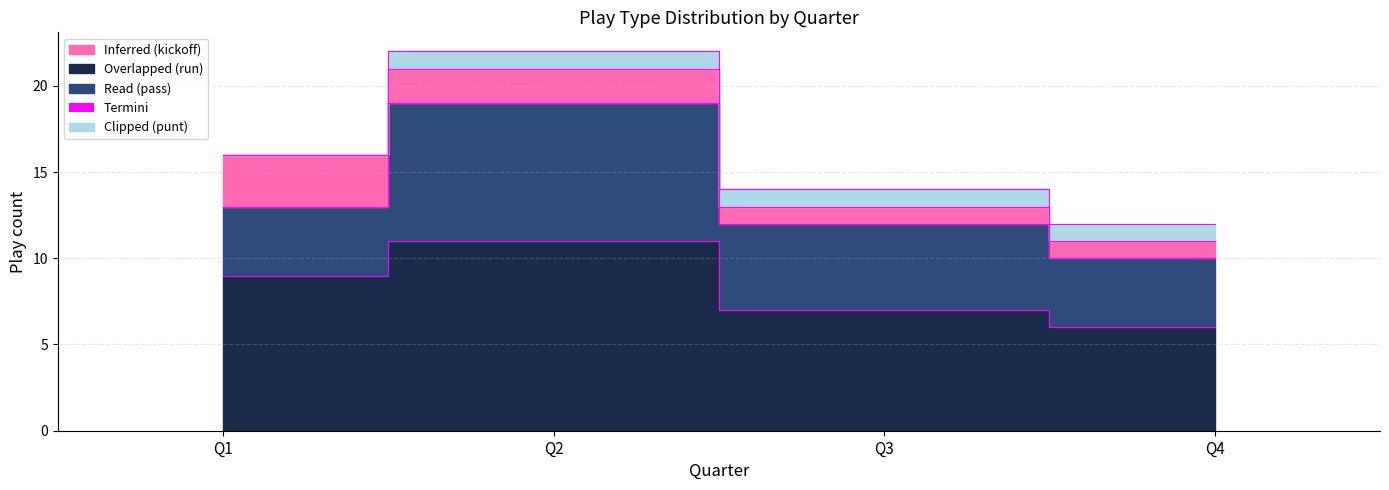

Reading left to right, extract all data points from this chart.

run: Q1=9	Q2=11	Q3=7	Q4=6
pass: Q1=4	Q2=8	Q3=5	Q4=4
kickoff: Q1=3	Q2=2	Q3=1	Q4=1
punt: Q1=0	Q2=1	Q3=1	Q4=1